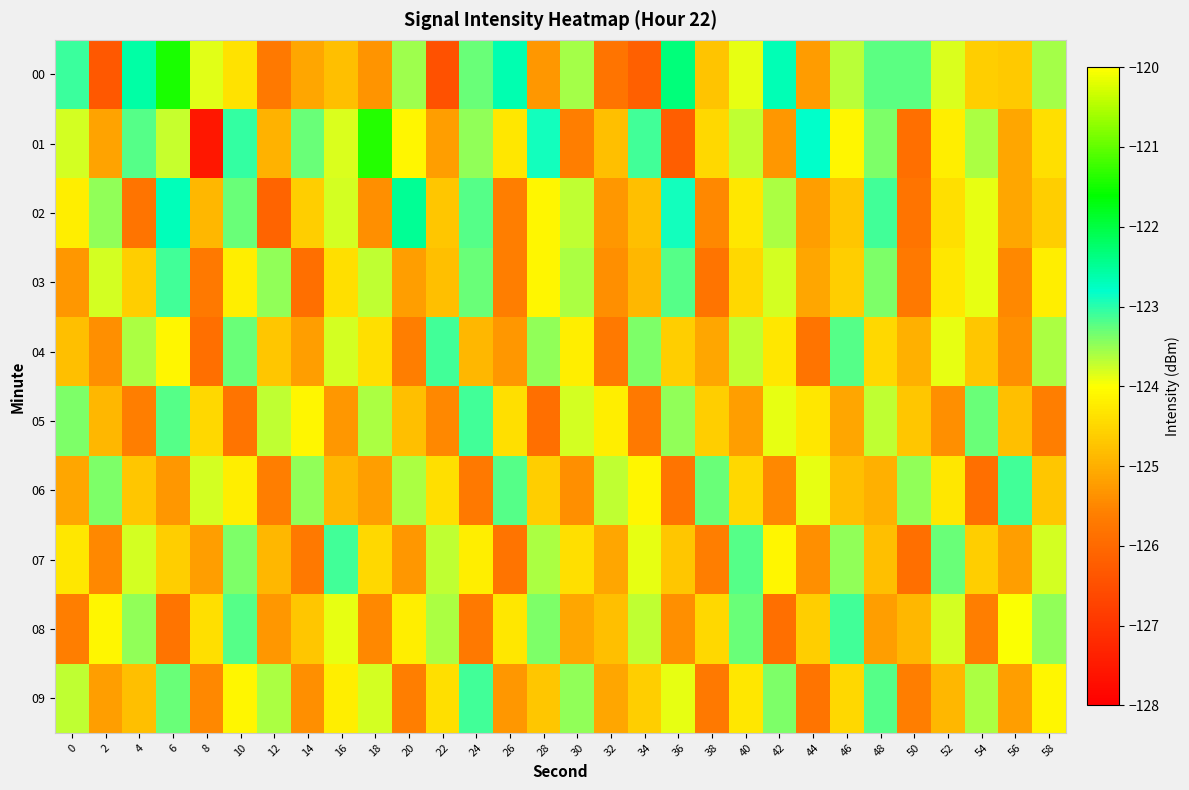

Reading left to right, transcribe all the data shown in this chart.

00: 0=-123.1	2=-126.3	4=-122.6	6=-121.4	8=-123.9	10=-124.4	12=-125.7	14=-125.1	16=-124.8	18=-125.3	20=-123.6	22=-126.4	24=-123.3	26=-122.6	28=-125.3	30=-123.6	32=-125.8	34=-126.2	36=-122.3	38=-124.7	40=-123.9	42=-122.7	44=-125.2	46=-123.7	48=-123.2	50=-123.2	52=-123.8	54=-124.6	56=-124.7	58=-123.6
01: 0=-123.8	2=-125.2	4=-123.2	6=-123.7	8=-127.6	10=-123.1	12=-125.0	14=-123.3	16=-123.8	18=-121.4	20=-124.1	22=-125.2	24=-123.5	26=-124.3	28=-122.9	30=-125.6	32=-124.8	34=-123.1	36=-126.2	38=-124.5	40=-123.7	42=-125.3	44=-122.8	46=-124.1	48=-123.4	50=-125.9	52=-124.2	54=-123.6	56=-125.1	58=-124.4
02: 0=-124.2	2=-123.5	4=-125.8	6=-122.7	8=-124.9	10=-123.3	12=-126.1	14=-124.6	16=-123.8	18=-125.4	20=-122.5	22=-124.7	24=-123.2	26=-125.6	28=-124.1	30=-123.7	32=-125.3	34=-124.8	36=-122.9	38=-125.5	40=-124.3	42=-123.6	44=-125.2	46=-124.7	48=-123.1	50=-125.8	52=-124.4	54=-123.9	56=-125.1	58=-124.6
03: 0=-125.3	2=-123.8	4=-124.6	6=-123.1	8=-125.7	10=-124.2	12=-123.5	14=-125.9	16=-124.4	18=-123.7	20=-125.2	22=-124.8	24=-123.3	26=-125.6	28=-124.1	30=-123.6	32=-125.4	34=-124.9	36=-123.2	38=-125.8	40=-124.5	42=-123.8	44=-125.1	46=-124.6	48=-123.4	50=-125.7	52=-124.3	54=-123.9	56=-125.5	58=-124.2
04: 0=-124.8	2=-125.4	4=-123.6	6=-124.1	8=-125.9	10=-123.3	12=-124.7	14=-125.2	16=-123.8	18=-124.4	20=-125.6	22=-123.1	24=-124.9	26=-125.3	28=-123.5	30=-124.2	32=-125.7	34=-123.4	36=-124.6	38=-125.1	40=-123.7	42=-124.3	44=-125.8	46=-123.2	48=-124.5	50=-125.0	52=-123.9	54=-124.7	56=-125.4	58=-123.6
05: 0=-123.4	2=-124.9	4=-125.6	6=-123.2	8=-124.5	10=-125.8	12=-123.7	14=-124.1	16=-125.3	18=-123.6	20=-124.8	22=-125.5	24=-123.1	26=-124.4	28=-125.9	30=-123.8	32=-124.2	34=-125.7	36=-123.5	38=-124.6	40=-125.2	42=-123.9	44=-124.3	46=-125.1	48=-123.7	50=-124.7	52=-125.4	54=-123.3	56=-124.8	58=-125.6
06: 0=-125.1	2=-123.4	4=-124.7	6=-125.3	8=-123.8	10=-124.2	12=-125.6	14=-123.5	16=-124.9	18=-125.2	20=-123.6	22=-124.4	24=-125.7	26=-123.2	28=-124.6	30=-125.4	32=-123.7	34=-124.1	36=-125.8	38=-123.3	40=-124.5	42=-125.5	44=-123.9	46=-124.8	48=-125.0	50=-123.5	52=-124.3	54=-125.9	56=-123.1	58=-124.7
07: 0=-124.3	2=-125.5	4=-123.8	6=-124.6	8=-125.2	10=-123.4	12=-124.9	14=-125.7	16=-123.1	18=-124.5	20=-125.3	22=-123.7	24=-124.2	26=-125.8	28=-123.6	30=-124.4	32=-125.1	34=-123.9	36=-124.7	38=-125.6	40=-123.2	42=-124.1	44=-125.4	46=-123.5	48=-124.8	50=-125.9	52=-123.3	54=-124.6	56=-125.2	58=-123.8
08: 0=-125.6	2=-124.1	4=-123.5	6=-125.8	8=-124.4	10=-123.2	12=-125.3	14=-124.7	16=-123.9	18=-125.5	20=-124.2	22=-123.6	24=-125.7	26=-124.3	28=-123.4	30=-125.1	32=-124.8	34=-123.7	36=-125.4	38=-124.5	40=-123.3	42=-125.9	44=-124.6	46=-123.1	48=-125.2	50=-124.9	52=-123.8	54=-125.6	56=-124.0	58=-123.5
09: 0=-123.7	2=-125.2	4=-124.8	6=-123.3	8=-125.5	10=-124.1	12=-123.6	14=-125.4	16=-124.2	18=-123.8	20=-125.6	22=-124.4	24=-123.1	26=-125.3	28=-124.7	30=-123.5	32=-125.1	34=-124.6	36=-123.9	38=-125.7	40=-124.3	42=-123.4	44=-125.8	46=-124.5	48=-123.2	50=-125.6	52=-124.9	54=-123.6	56=-125.2	58=-124.1